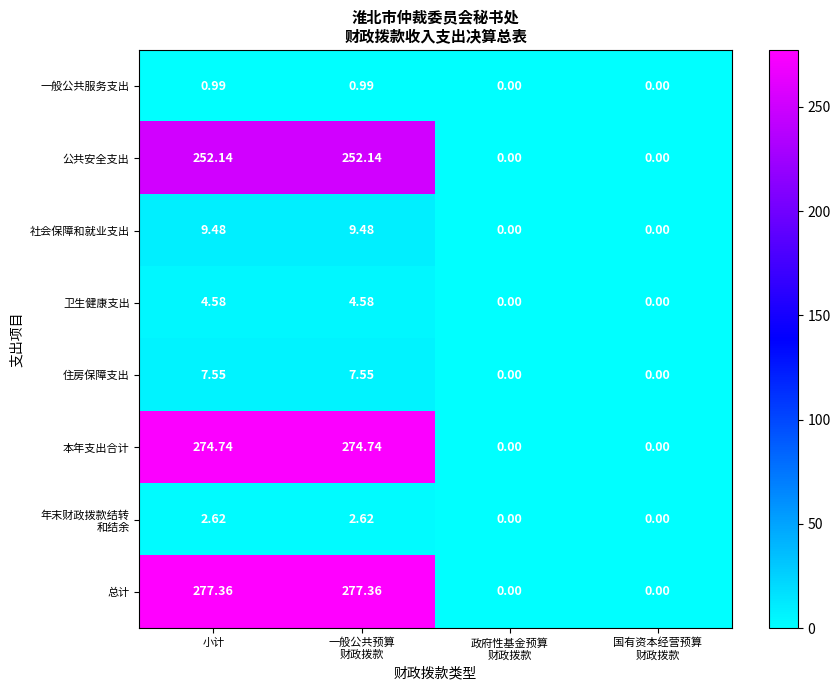

Which series changed the most between 小计 and 国有资本经营预算
财政拨款?

总计